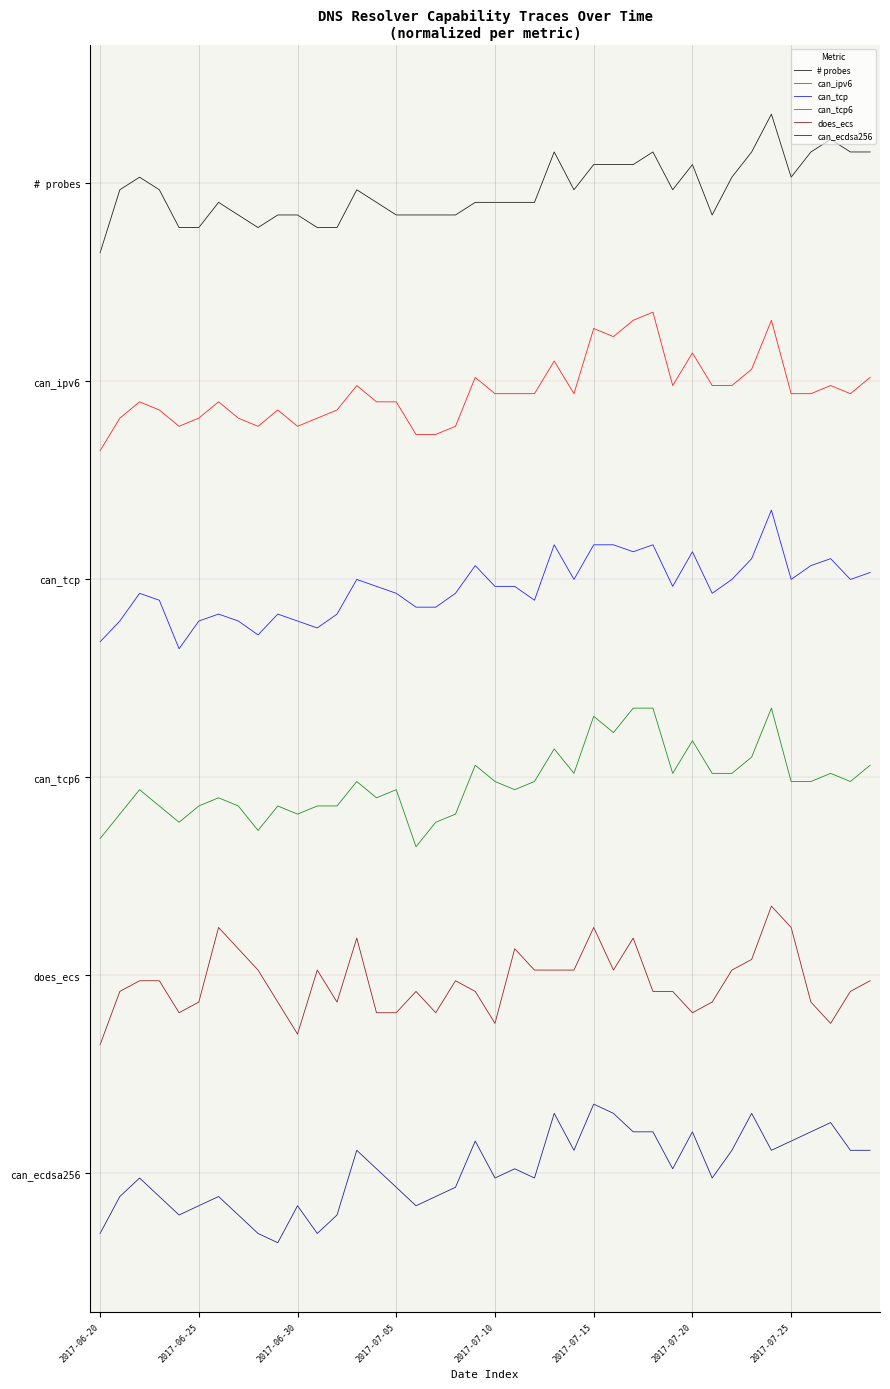

What are all the series names shown in the legend?

# probes, can_ipv6, can_tcp, can_tcp6, does_ecs, can_ecdsa256